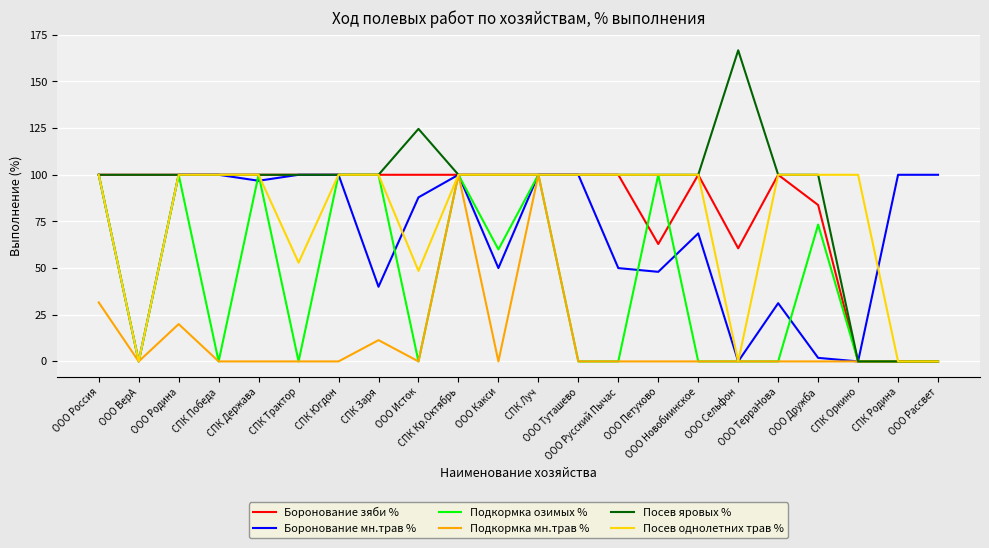

Is this an area chart (filled region under the line)?

No